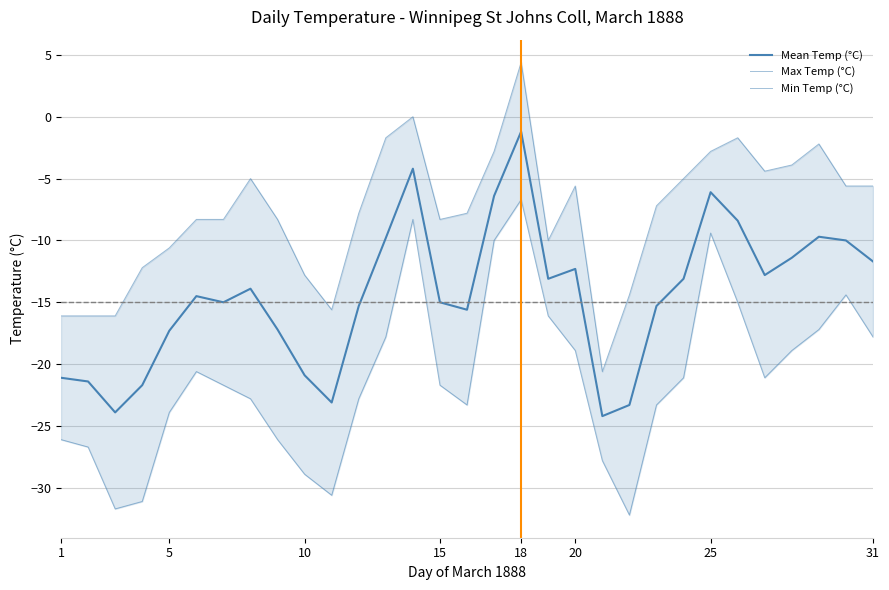

What is the difference between the maximum and minimum values in the Mean Temp (°C) series?

23.0